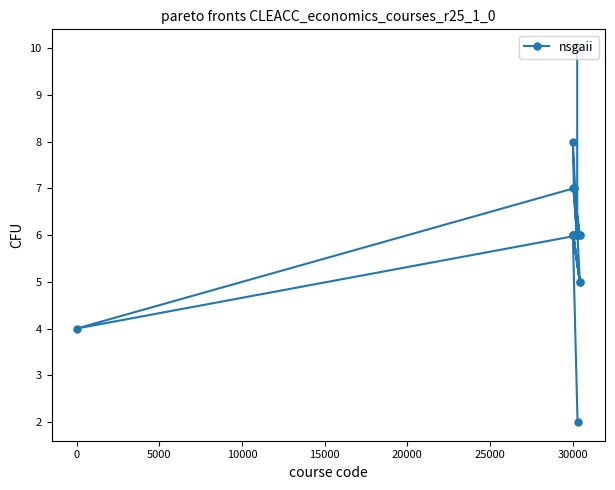

What is the difference between the maximum and minimum values?

8